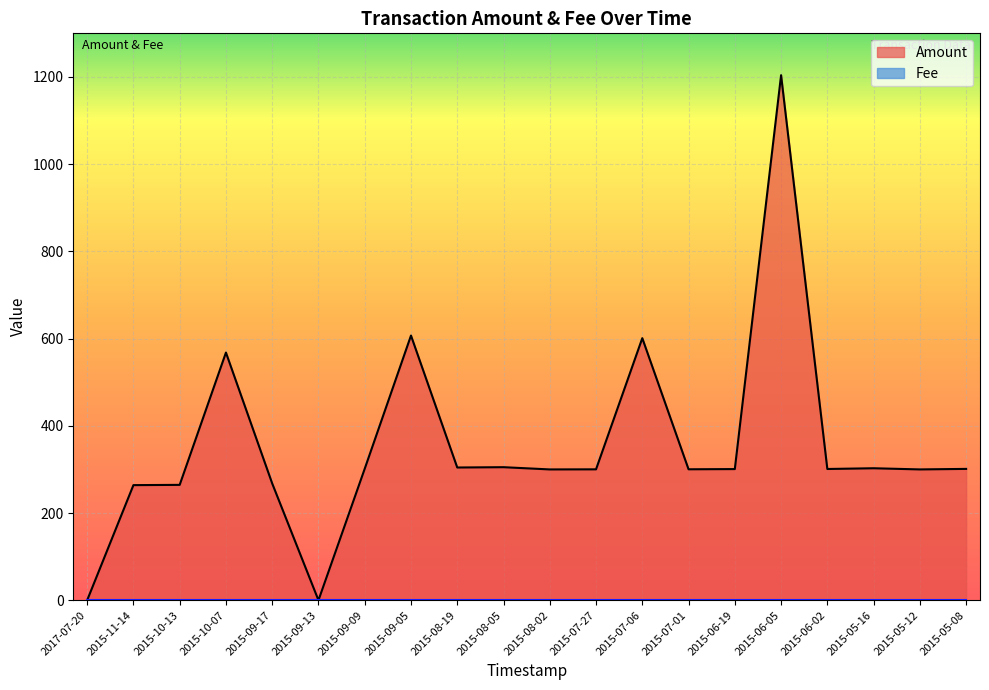

Rank the categories by value from lowest to highest.

2017-07-20, 2015-09-13, 2015-11-14, 2015-10-13, 2015-09-17, 2015-08-02, 2015-05-12, 2015-07-27, 2015-07-01, 2015-06-19, 2015-06-02, 2015-05-08, 2015-09-09, 2015-05-16, 2015-08-19, 2015-08-05, 2015-10-07, 2015-07-06, 2015-09-05, 2015-06-05